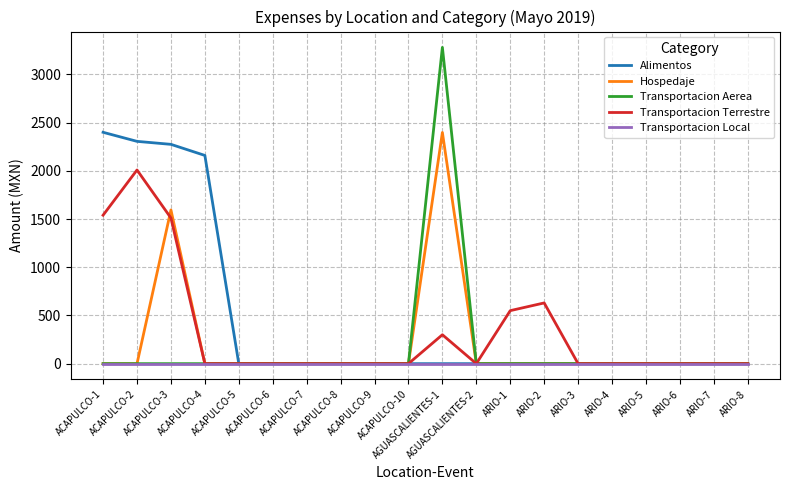

How many lines are shown in the chart?

5